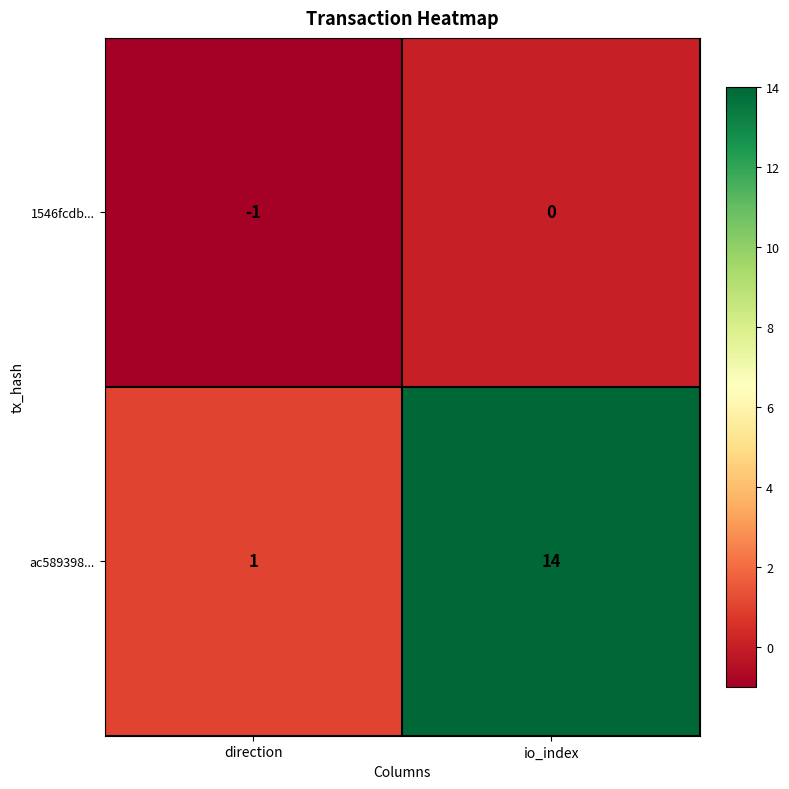

What is the difference between the ac589398... values at direction and io_index?

13